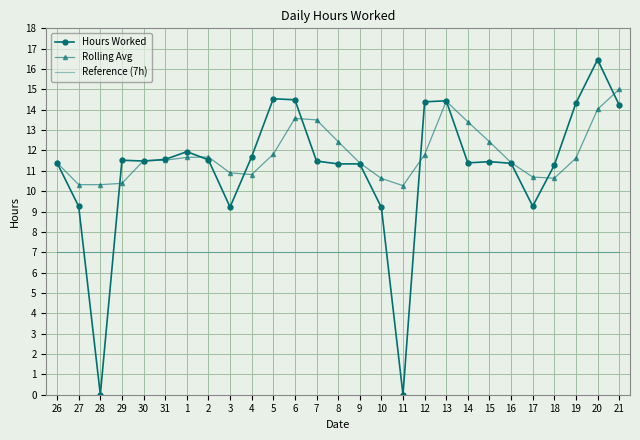

Is the value of Rolling Avg at 5 greater than the value of Hours Worked at 16?

Yes